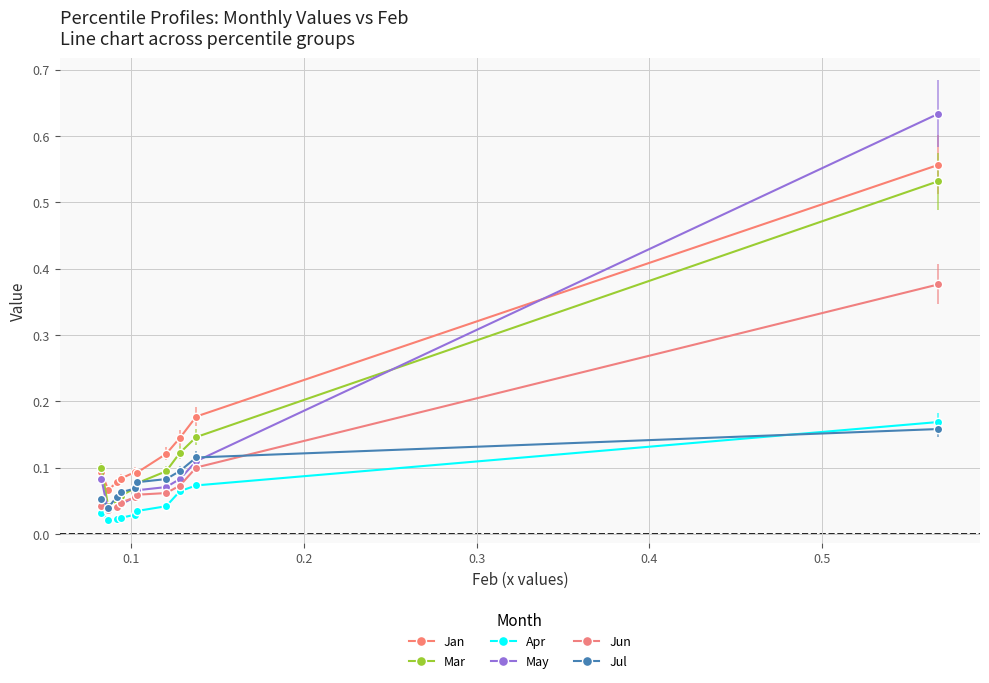

What is the value of the Mar point at the 7th from the left?

0.1